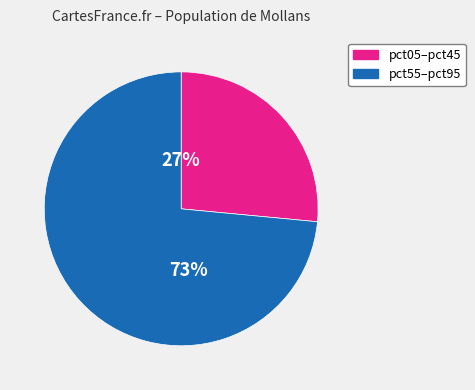

Does any single category account for the majority?

Yes